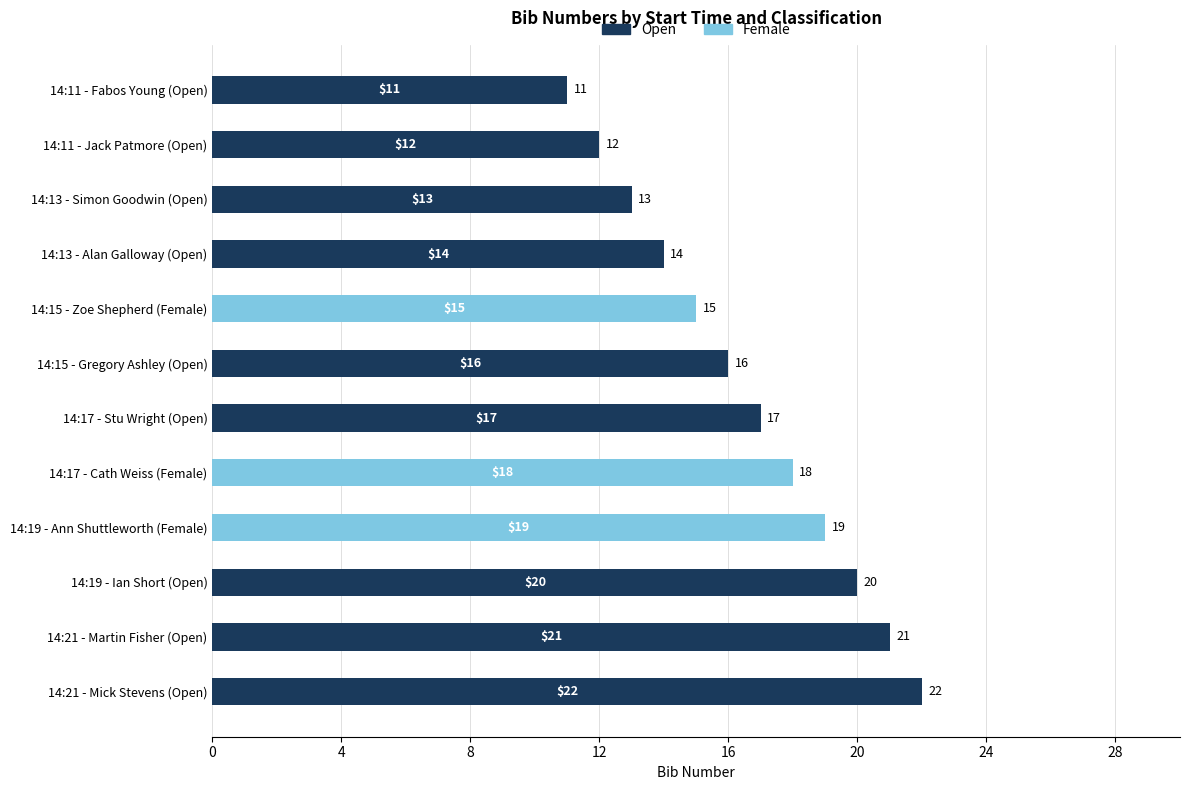

What is the total value across all series at 14:13 - Alan Galloway (Open)?

14